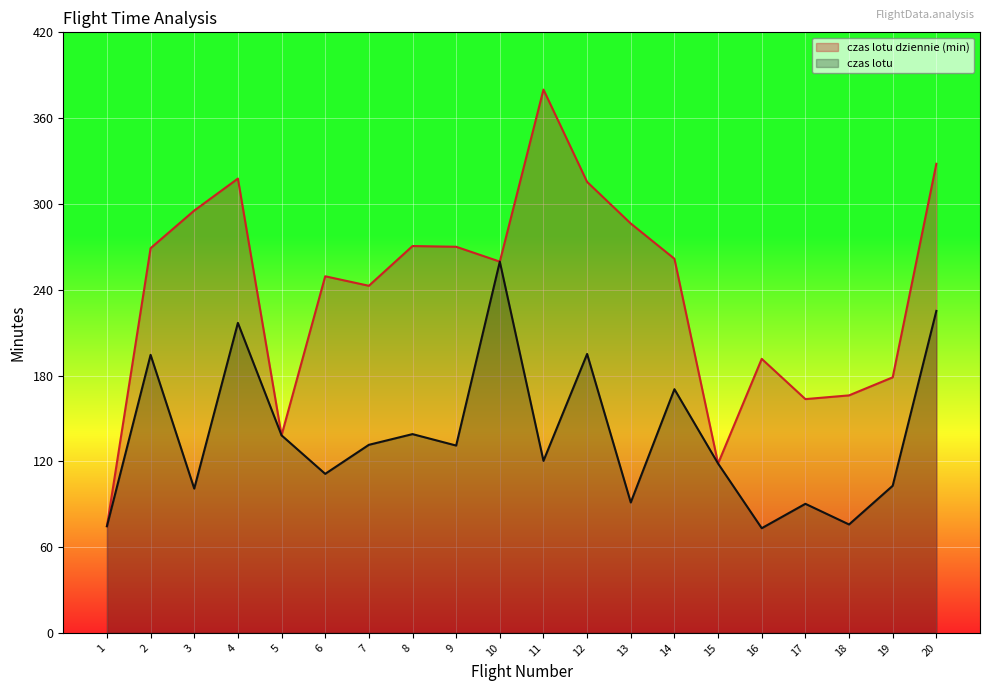

Where does the czas lotu dziennie (min) series first go above 261?

2